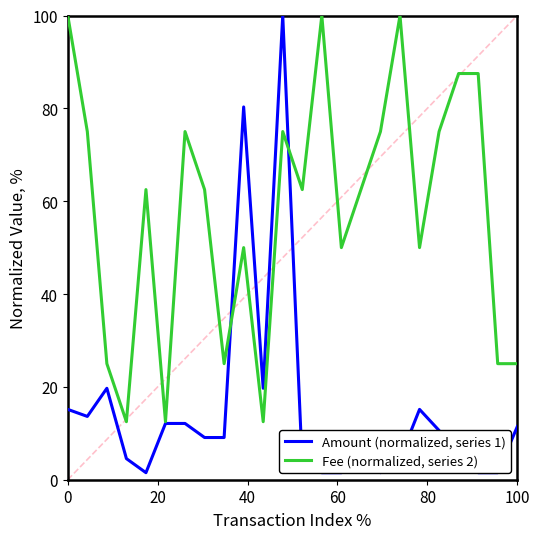

What is the maximum value for Fee (normalized, series 2)?

100.0